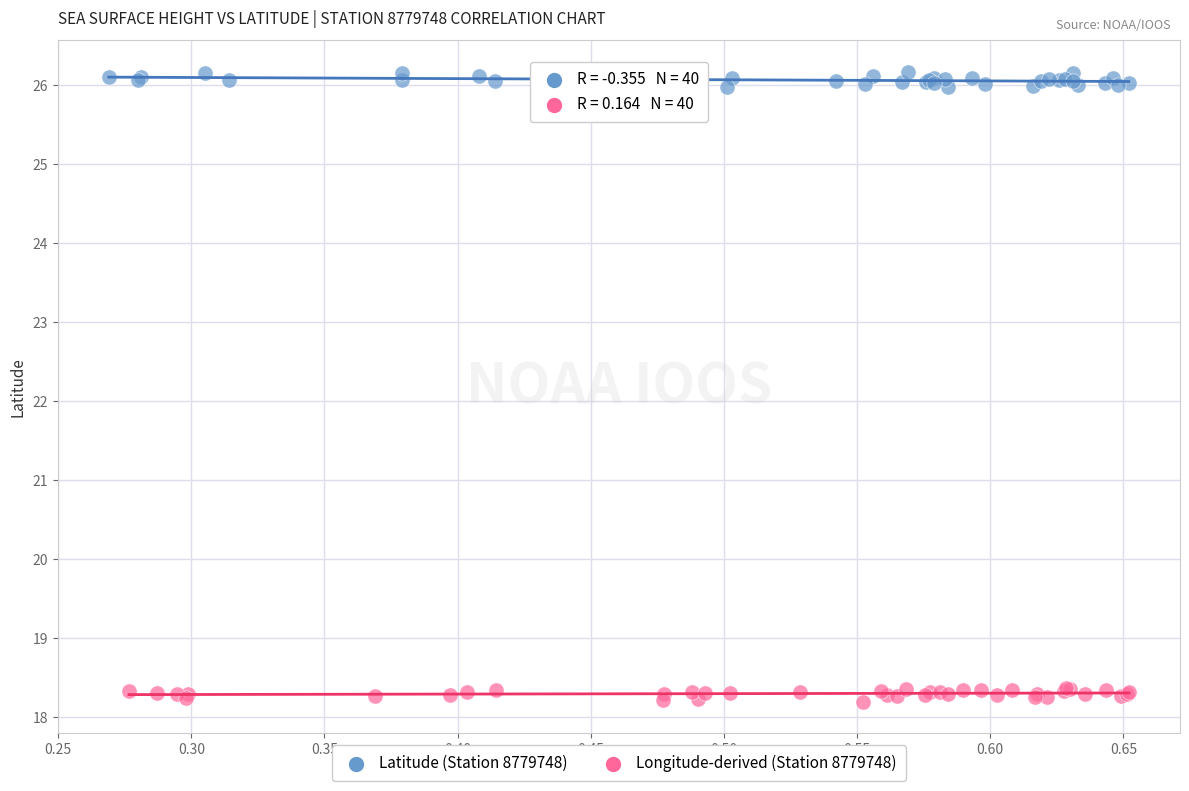

Which series reaches the minimum Y coordinate?

Longitude-derived (Station 8779748)